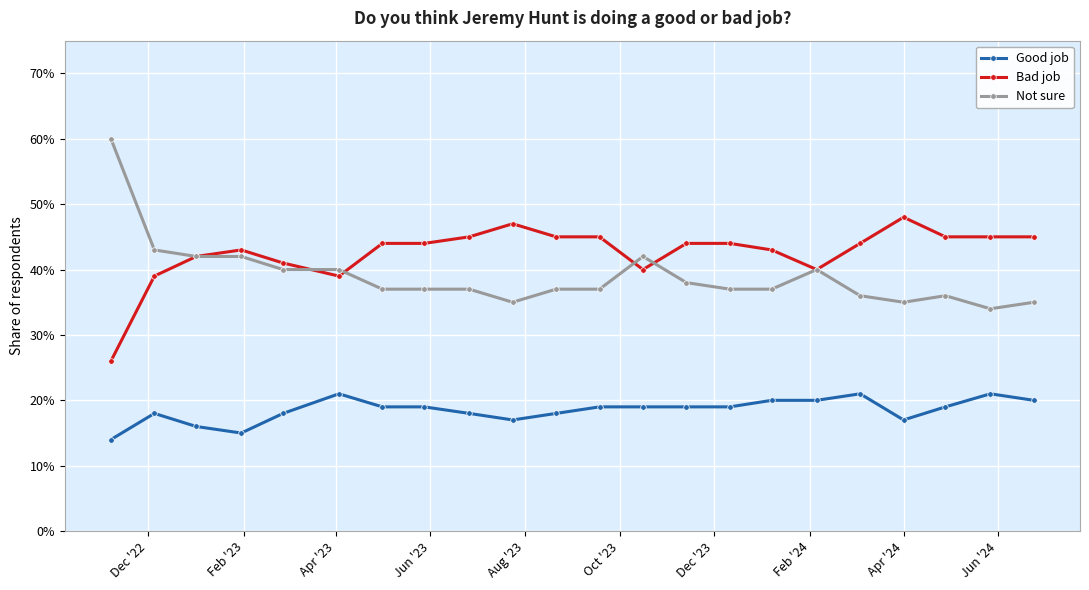

Does the chart display data point markers on the line(s)?

Yes